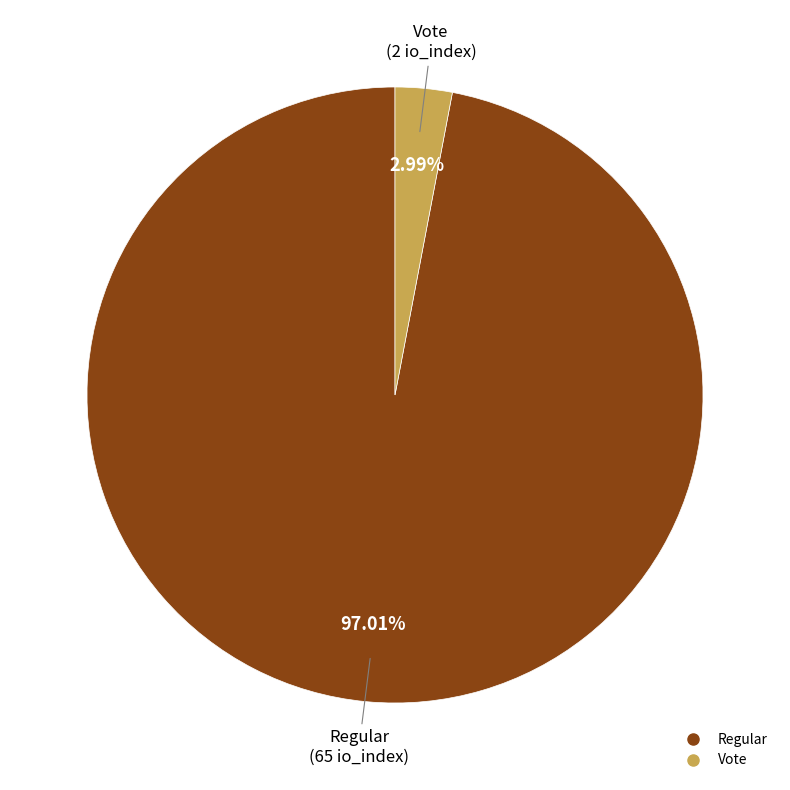

How many slices are in this pie chart?

2